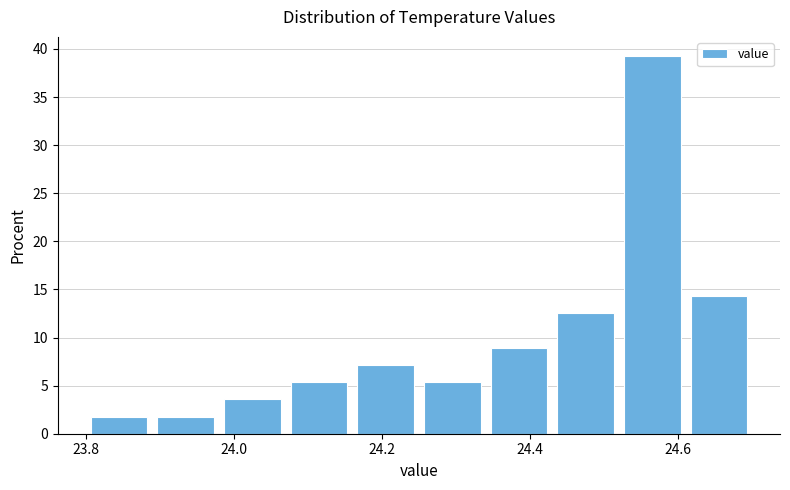

How tall is the bar that spans 24.43 to 24.52 on the x-axis? Neither the bar edges nor the heights are printed on the chart, so give them approximately, as read against the axes.

12.5